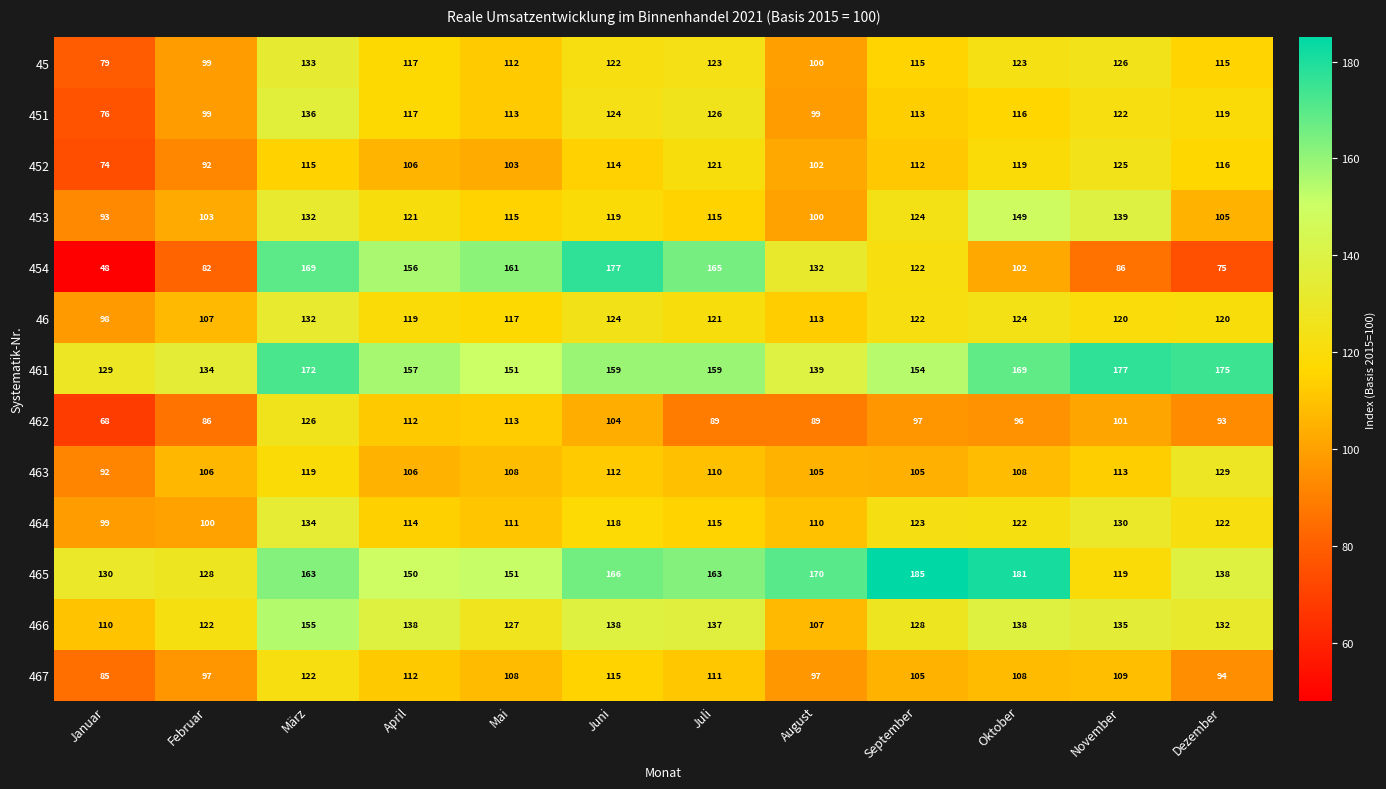

Count the number of categories in the chart.

12